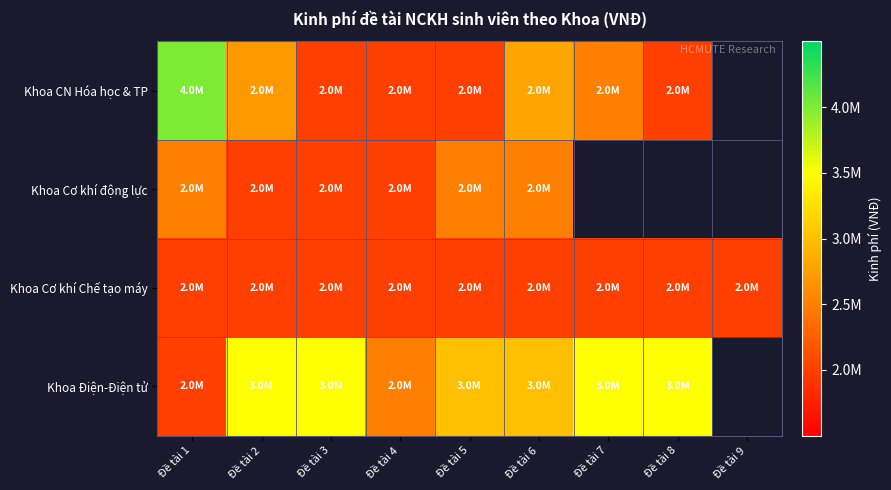

What is the difference between the second highest and minimum values in the Khoa Điện-Điện tử series?

1500000.0